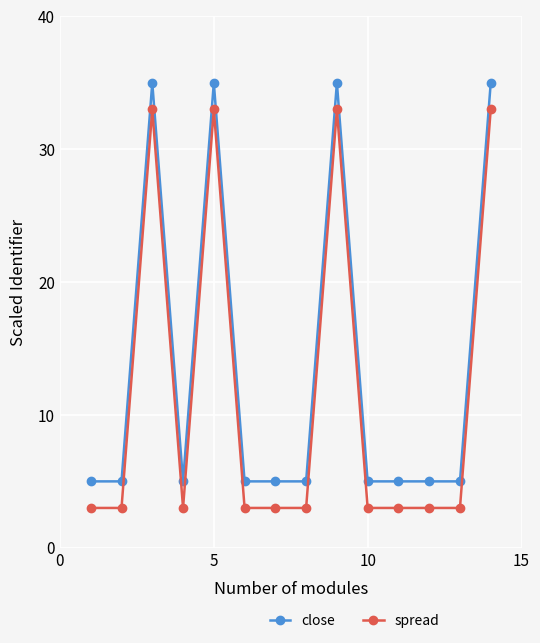

What is the sum of all close values?

190